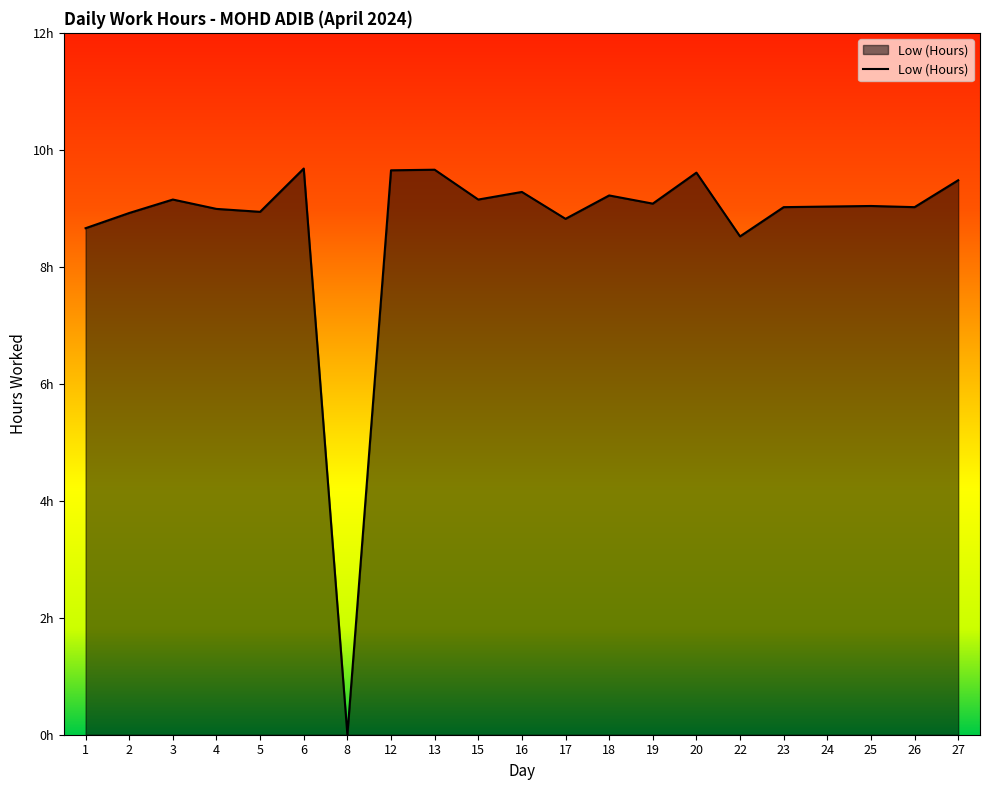

What is the average value?

8.7